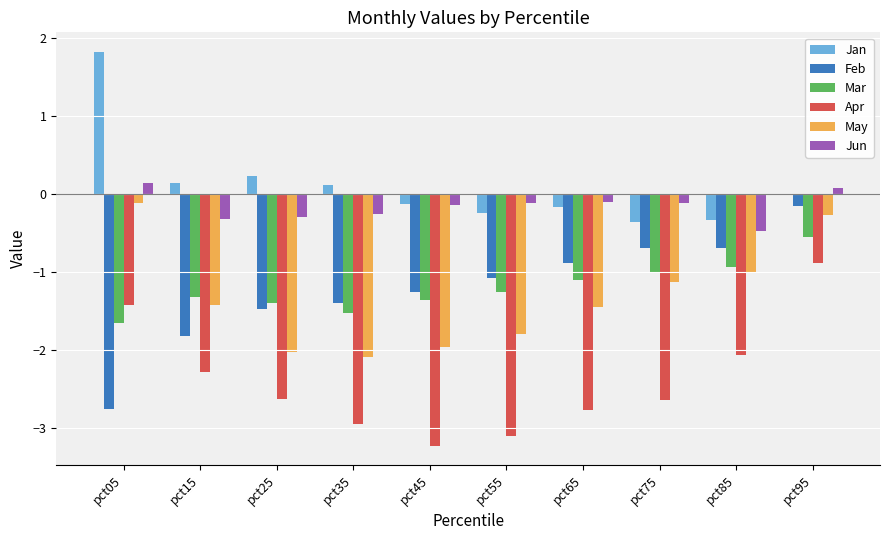

What is the total value across all series at pct25?

-7.6